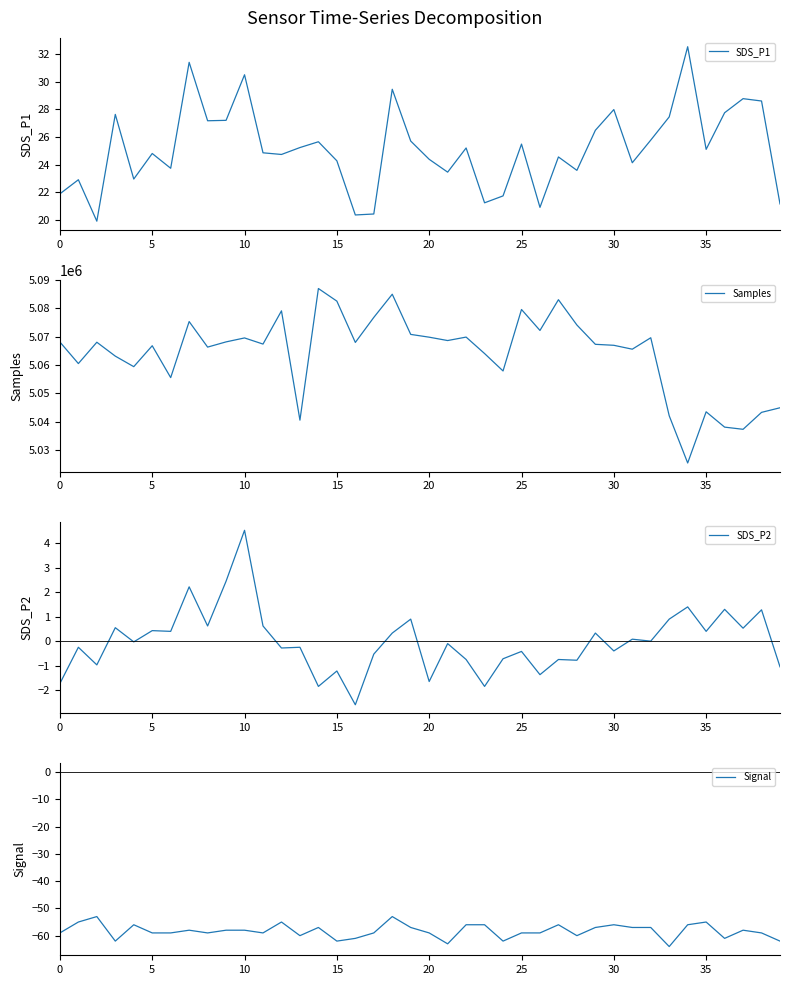

Reading left to right, what are all the values shown in this chart?

SDS_P1: 21.9	22.9	19.9	27.6	22.9	24.8	23.7	31.4	27.2	27.2	30.5	24.9	24.7	25.2	25.6	24.3	20.4	20.4	29.4	25.7	24.4	23.4	25.2	21.2	21.7	25.5	20.9	24.6	23.6	26.5	28.0	24.1	25.8	27.4	32.5	25.1	27.8	28.8	28.6	21.1
Samples: 5068060.0	5060455.0	5067983.0	5063080.0	5059362.0	5066746.0	5055499.0	5075279.0	5066264.0	5068106.0	5069498.0	5067334.0	5079054.0	5040495.0	5086935.0	5082482.0	5067913.0	5076739.0	5084918.0	5070745.0	5069764.0	5068577.0	5069798.0	5063992.0	5057846.0	5079536.0	5072141.0	5082988.0	5074063.0	5067246.0	5066902.0	5065528.0	5069564.0	5042037.0	5025384.0	5043436.0	5038032.0	5037264.0	5043240.0	5044860.0
SDS_P2: -1.7	-0.2	-1.0	0.6	-0.0	0.4	0.4	2.2	0.6	2.5	4.5	0.6	-0.3	-0.2	-1.8	-1.2	-2.6	-0.5	0.3	0.9	-1.6	-0.1	-0.7	-1.8	-0.7	-0.4	-1.4	-0.7	-0.8	0.3	-0.4	0.1	0.0	0.9	1.4	0.4	1.3	0.5	1.3	-1.0
Signal: -59.0	-55.0	-53.0	-62.0	-56.0	-59.0	-59.0	-58.0	-59.0	-58.0	-58.0	-59.0	-55.0	-60.0	-57.0	-62.0	-61.0	-59.0	-53.0	-57.0	-59.0	-63.0	-56.0	-56.0	-62.0	-59.0	-59.0	-56.0	-60.0	-57.0	-56.0	-57.0	-57.0	-64.0	-56.0	-55.0	-61.0	-58.0	-59.0	-62.0